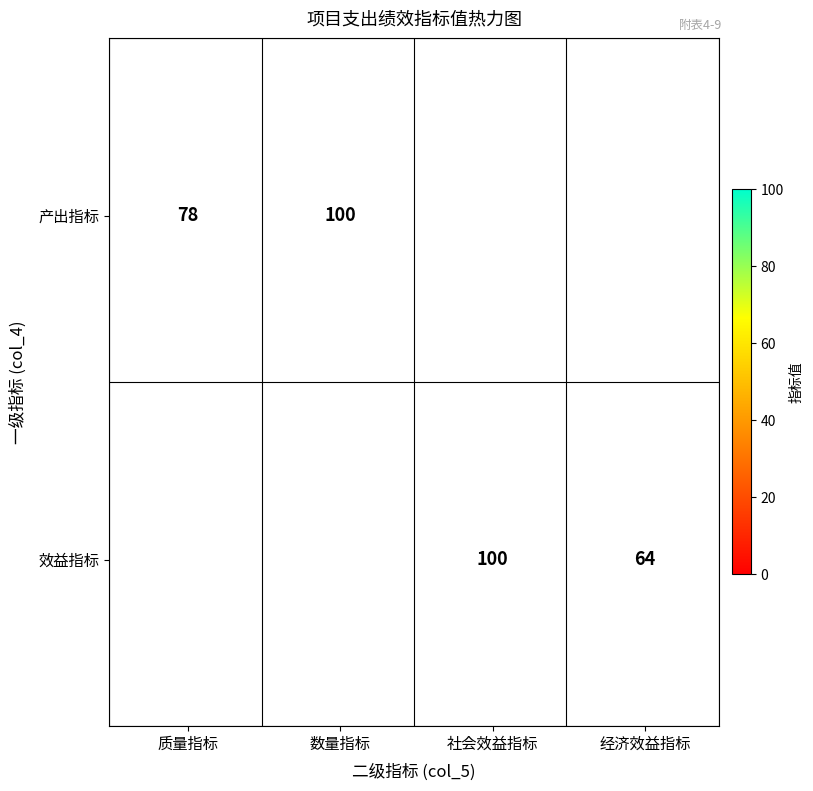

What is the average value of the 数量指标 series?

100